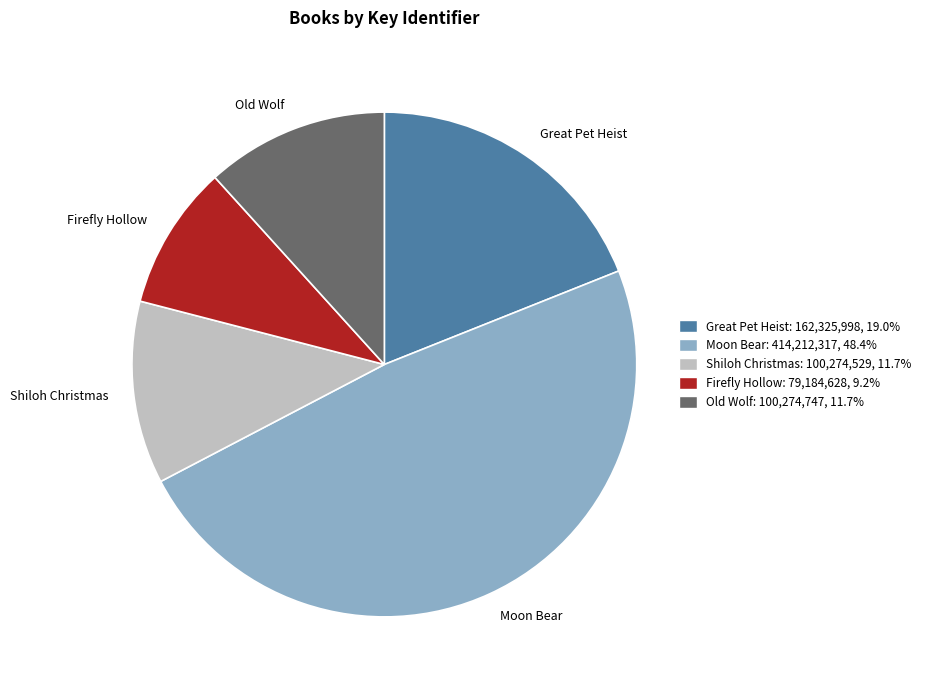

Do Old Wolf and Shiloh Christmas together represent more than half of the pie?

No